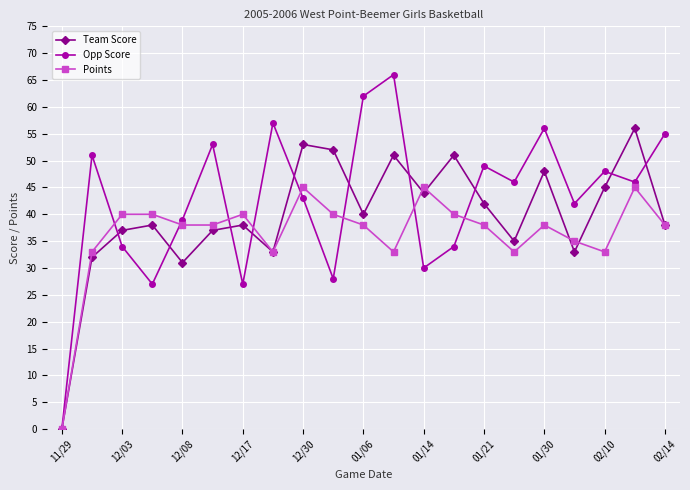

What is the value of the Points point at the 21st from the left?

38